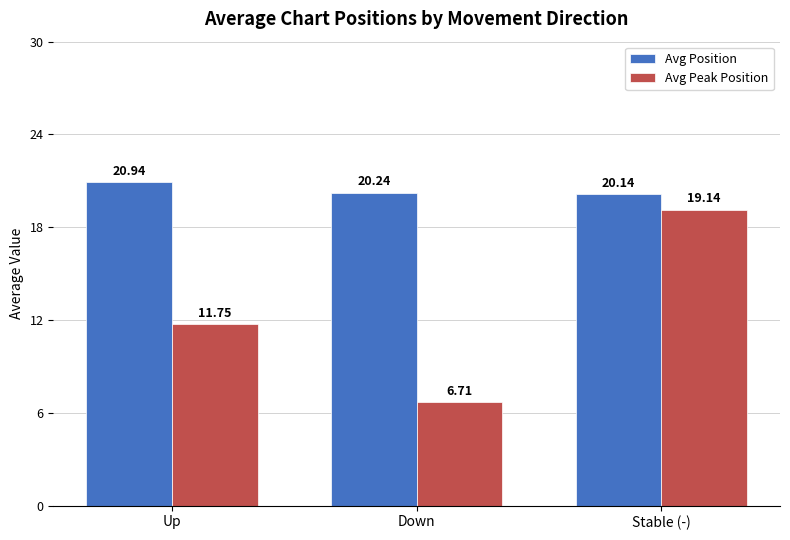

Is it true that Avg Position equals 20.1 at Stable (-)?

True